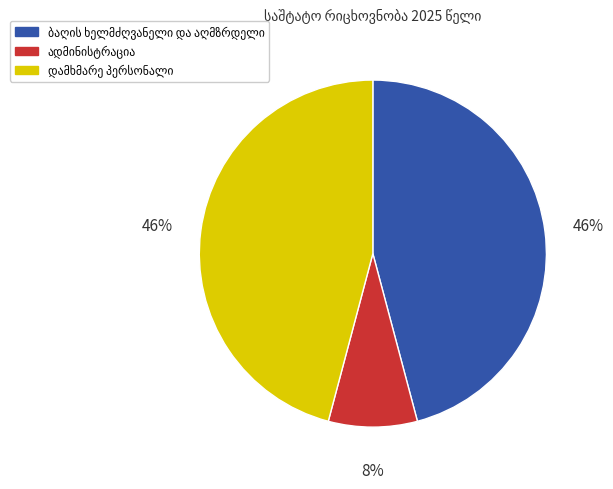

To the nearest percent, what is the difference between the largest and smallest slice percentages?

38%